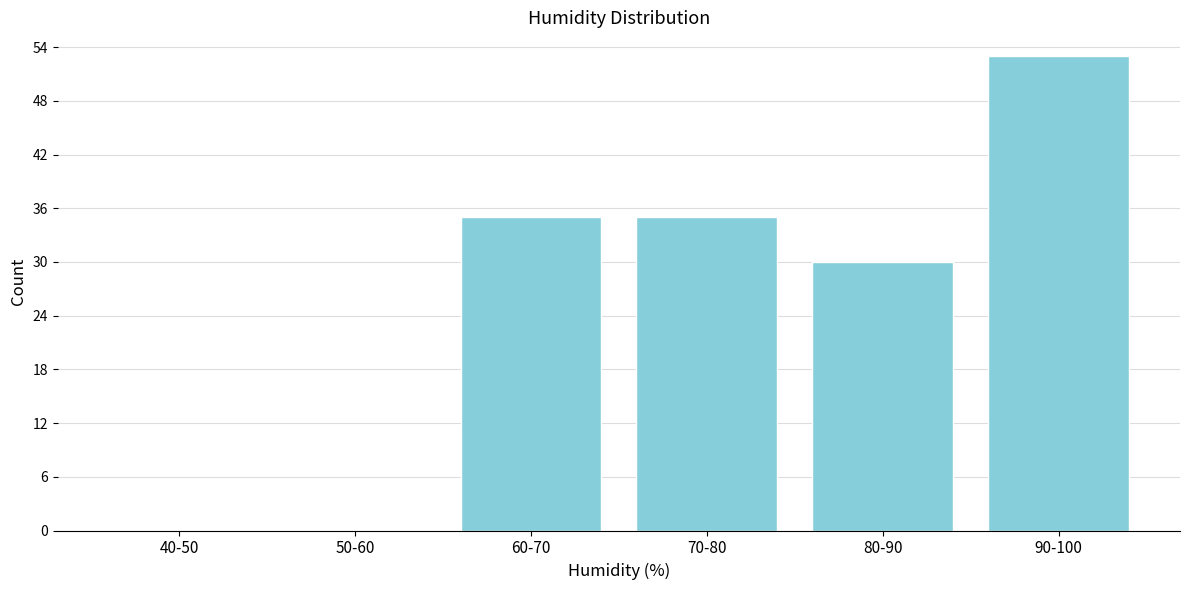

Reading right to left, what are all the values shown in this chart?

90-100=53	80-90=30	70-80=35	60-70=35	50-60=0	40-50=0